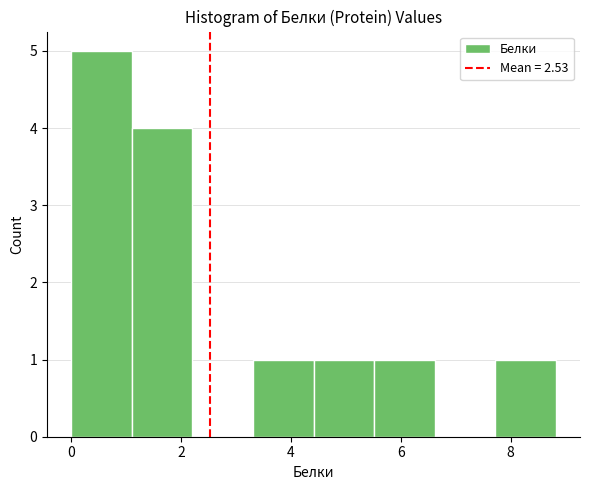

Reading left to right, transcribe this chart: for each bar, give the range it covers on the x-axis and its height. Neither the bar edges nor the heights are printed on the chart, so give them approximately, as read against the axes.

0.0 to 1.2: 5
1.2 to 2.2: 4
2.2 to 3.4: 0
3.4 to 4.4: 1
4.4 to 5.6: 1
5.6 to 6.6: 1
6.6 to 7.8: 0
7.8 to 8.8: 1